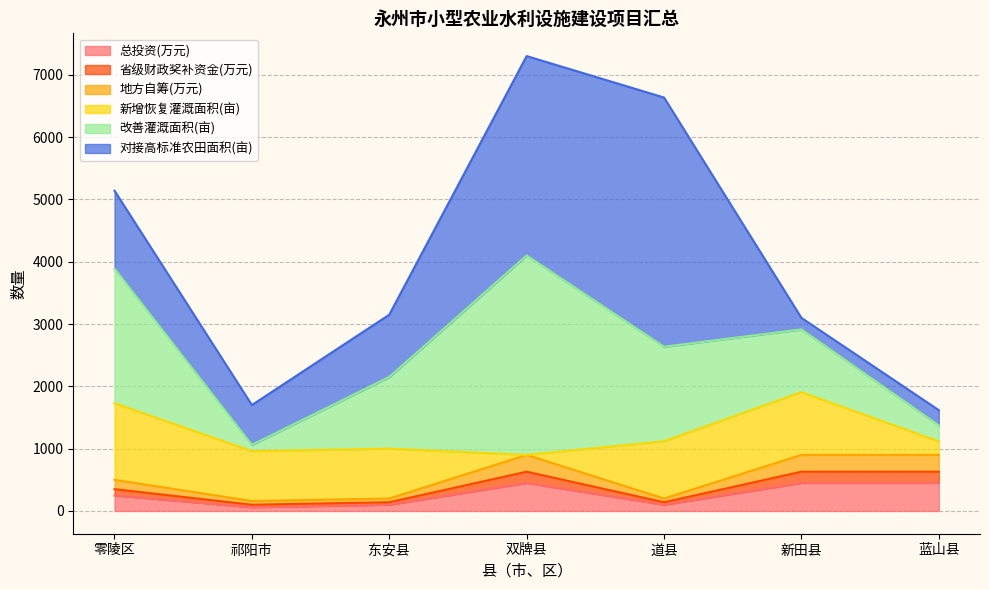

How many lines are shown in the chart?

6